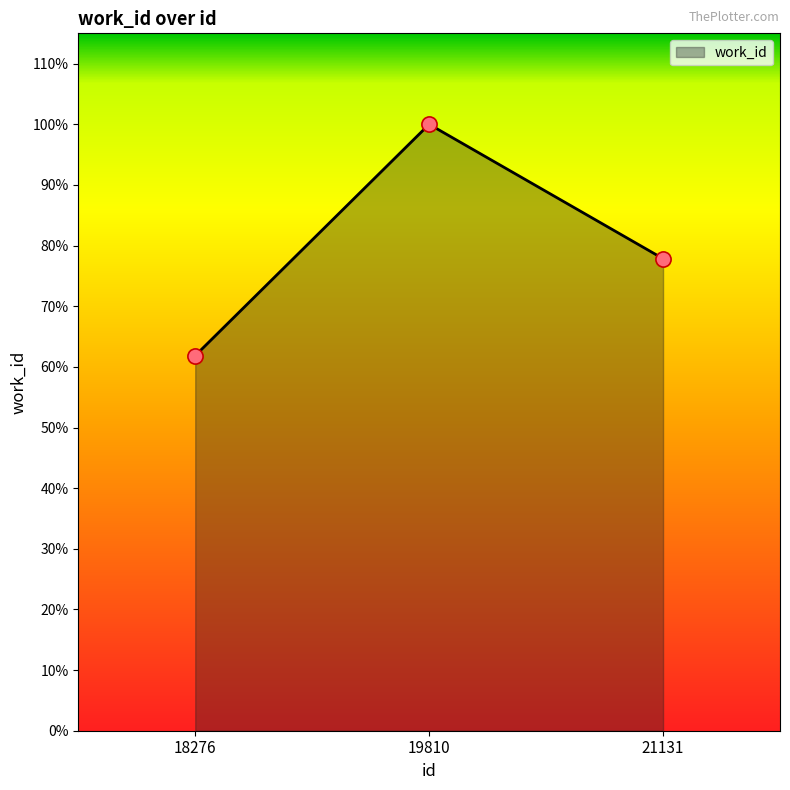

Which has a higher value, 19810 or 18276?

19810